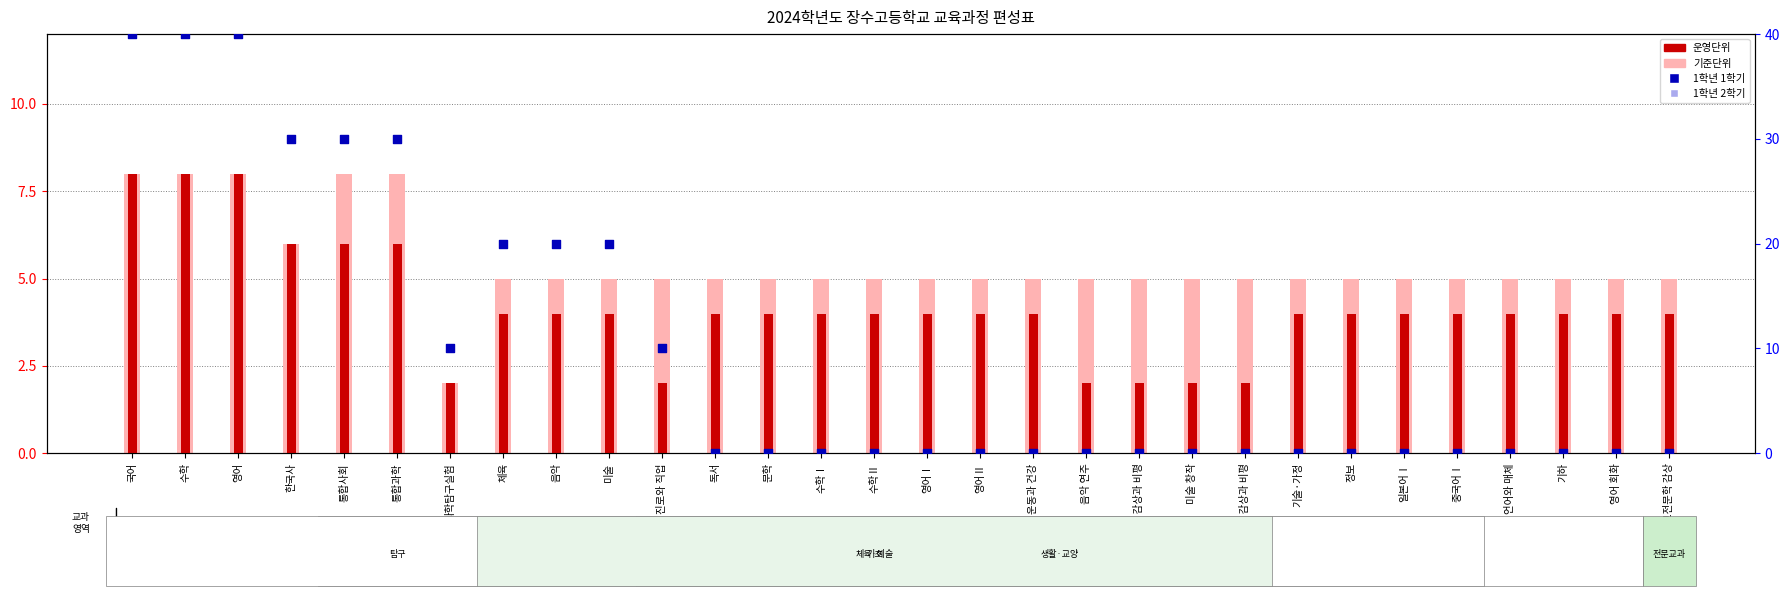

At which category is the sum across all series the highest?

국어